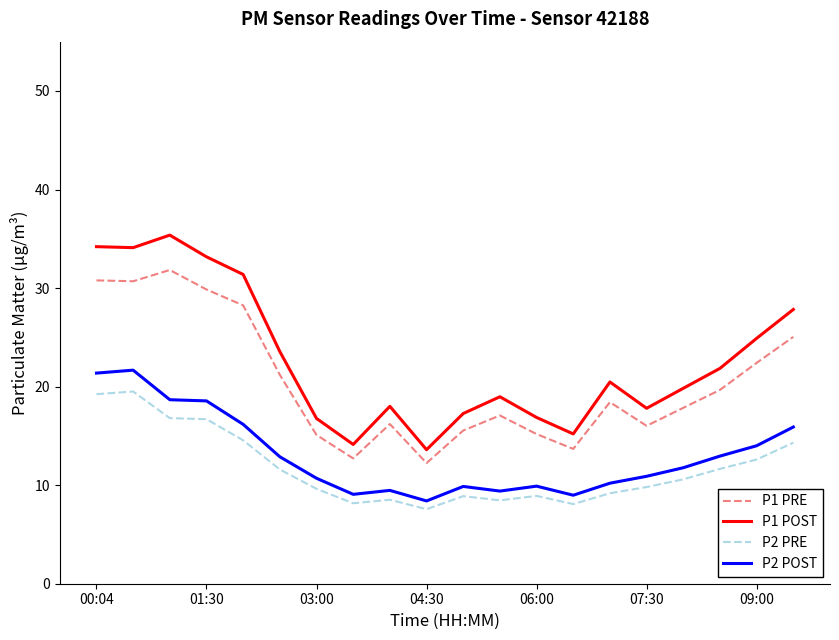

Which series has the widest spread of values?

P1 POST